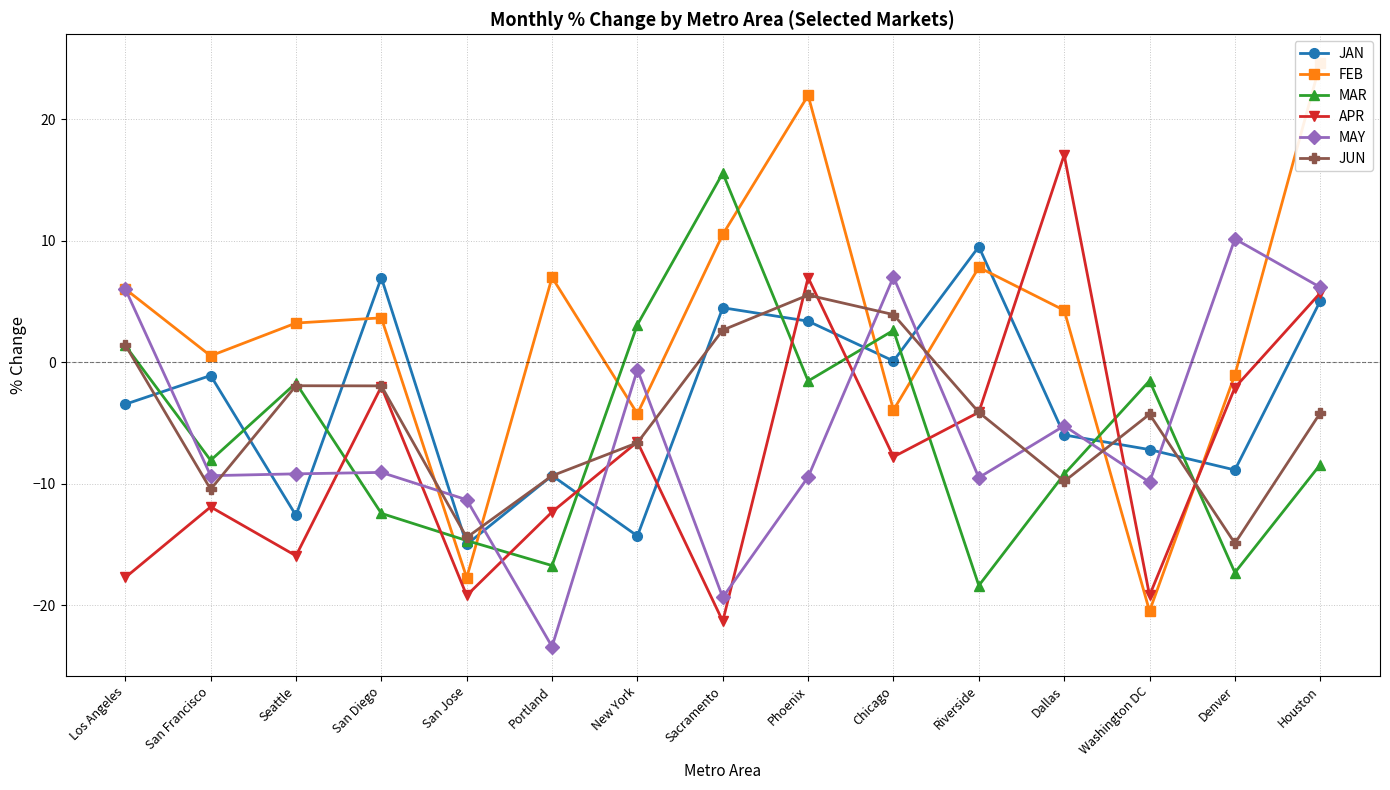

Reading right to left, extract all data points from this chart.

JAN: Houston=5.1	Denver=-8.9	Washington DC=-7.2	Dallas=-6.0	Riverside=9.5	Chicago=0.1	Phoenix=3.4	Sacramento=4.5	New York=-14.3	Portland=-9.3	San Jose=-15.0	San Diego=7.0	Seattle=-12.6	San Francisco=-1.1	Los Angeles=-3.4
FEB: Houston=24.6	Denver=-1.0	Washington DC=-20.5	Dallas=4.3	Riverside=7.8	Chicago=-3.9	Phoenix=22.0	Sacramento=10.5	New York=-4.2	Portland=7.0	San Jose=-17.7	San Diego=3.7	Seattle=3.2	San Francisco=0.5	Los Angeles=6.0
MAR: Houston=-8.4	Denver=-17.3	Washington DC=-1.5	Dallas=-9.2	Riverside=-18.4	Chicago=2.6	Phoenix=-1.5	Sacramento=15.6	New York=3.1	Portland=-16.7	San Jose=-14.7	San Diego=-12.4	Seattle=-1.7	San Francisco=-8.1	Los Angeles=1.4
APR: Houston=5.7	Denver=-2.1	Washington DC=-19.2	Dallas=17.1	Riverside=-4.1	Chicago=-7.8	Phoenix=7.0	Sacramento=-21.3	New York=-6.5	Portland=-12.3	San Jose=-19.2	San Diego=-2.0	Seattle=-15.9	San Francisco=-11.9	Los Angeles=-17.7
MAY: Houston=6.2	Denver=10.2	Washington DC=-9.9	Dallas=-5.2	Riverside=-9.5	Chicago=7.0	Phoenix=-9.4	Sacramento=-19.3	New York=-0.6	Portland=-23.4	San Jose=-11.3	San Diego=-9.1	Seattle=-9.2	San Francisco=-9.3	Los Angeles=6.0
JUN: Houston=-4.2	Denver=-14.9	Washington DC=-4.3	Dallas=-9.8	Riverside=-4.1	Chicago=3.9	Phoenix=5.5	Sacramento=2.7	New York=-6.6	Portland=-9.3	San Jose=-14.4	San Diego=-1.9	Seattle=-1.9	San Francisco=-10.4	Los Angeles=1.4